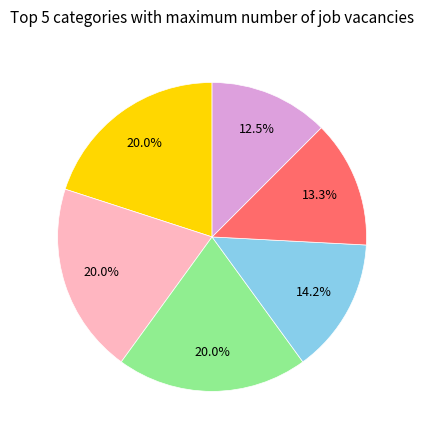

Is there a majority slice in this chart?

No